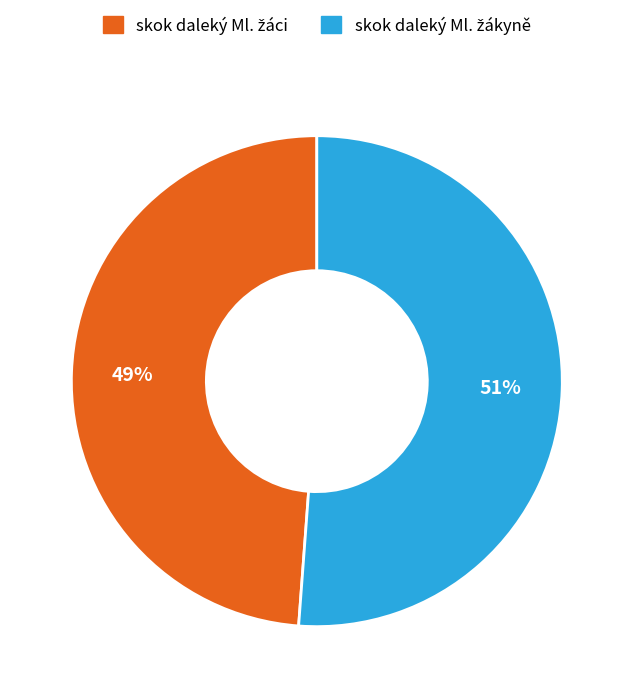

Count the number of slices in the pie.

2